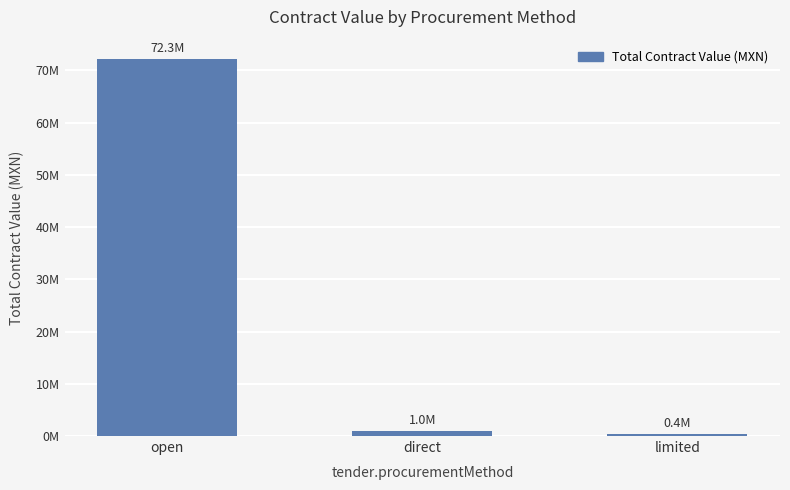

Are the bars horizontal?

No